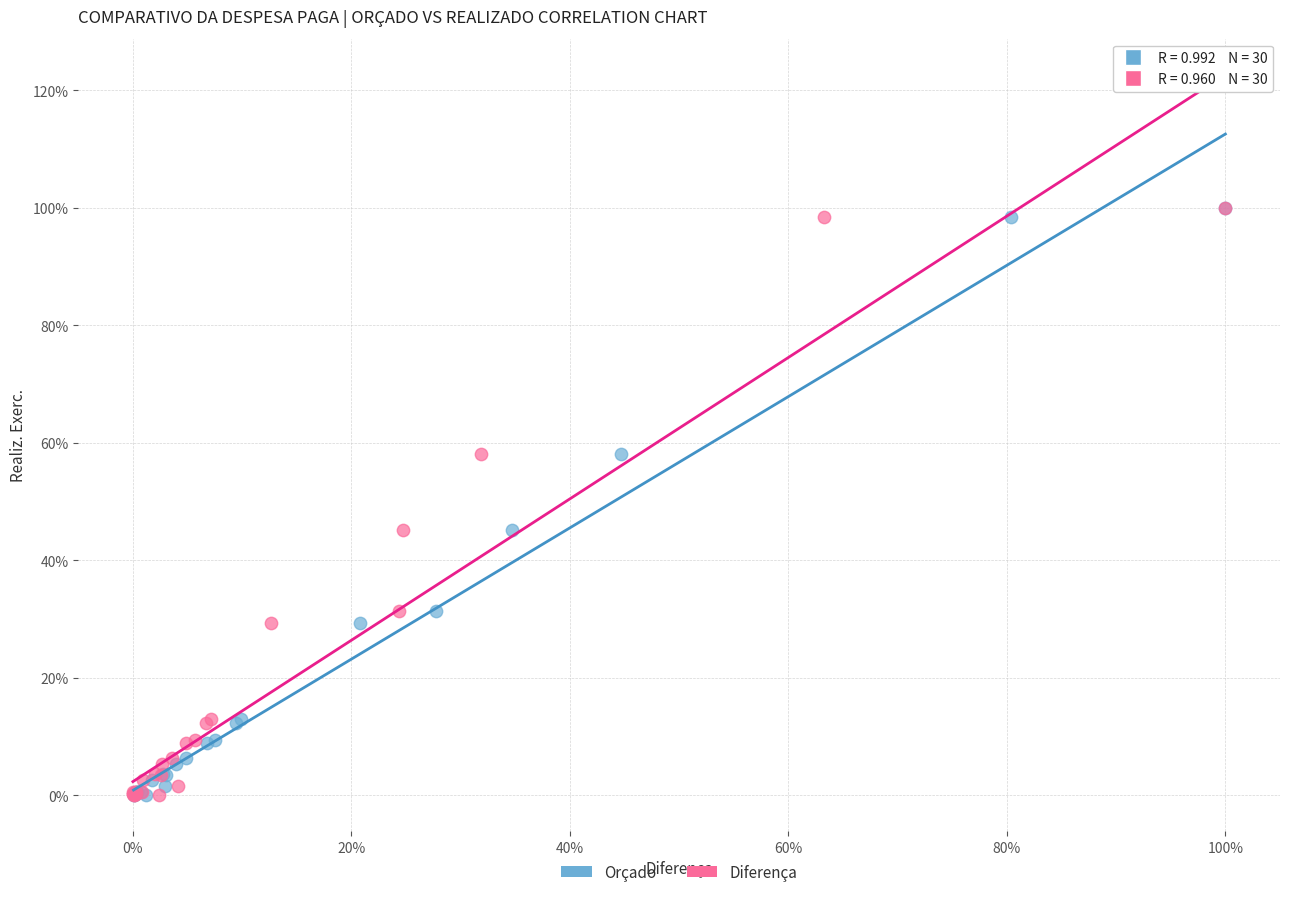

What are all the series names shown in the legend?

Orçado, Diferença